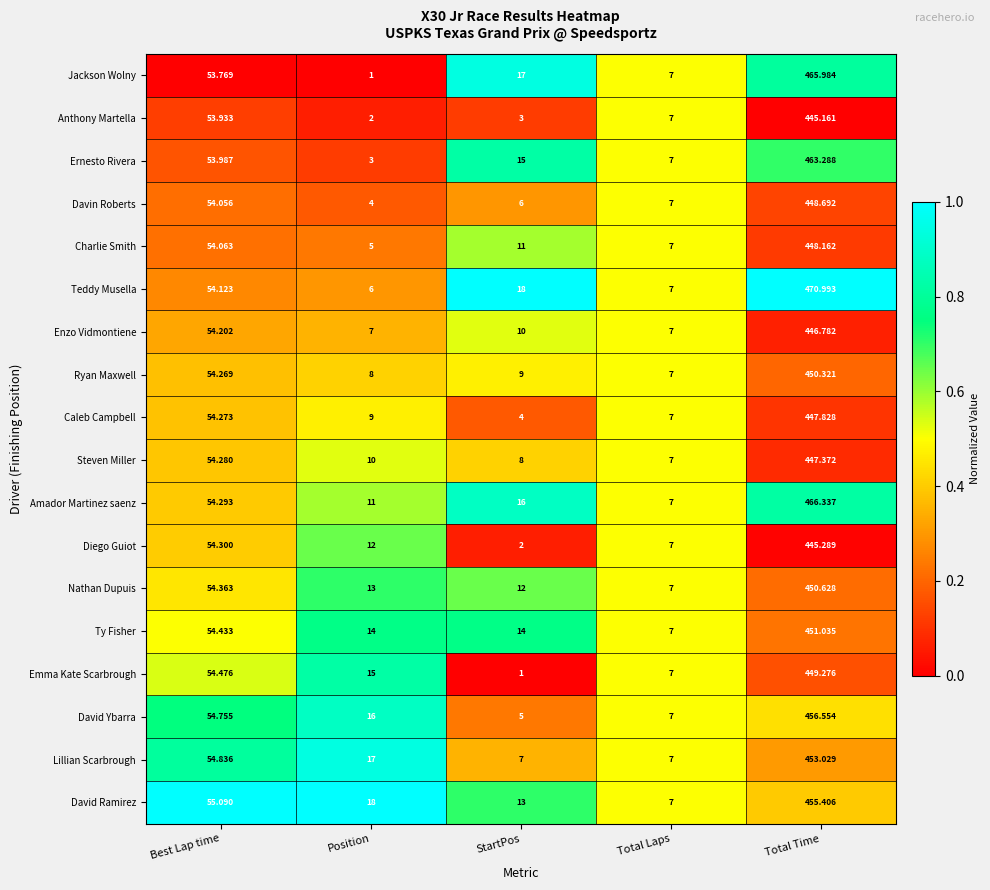

At StartPos, list the series in order from largest to smallest.

Teddy Musella, Jackson Wolny, Amador Martinez saenz, Ernesto Rivera, Ty Fisher, David Ramirez, Nathan Dupuis, Charlie Smith, Enzo Vidmontiene, Ryan Maxwell, Steven Miller, Lillian Scarbrough, Davin Roberts, David Ybarra, Caleb Campbell, Anthony Martella, Diego Guiot, Emma Kate Scarbrough